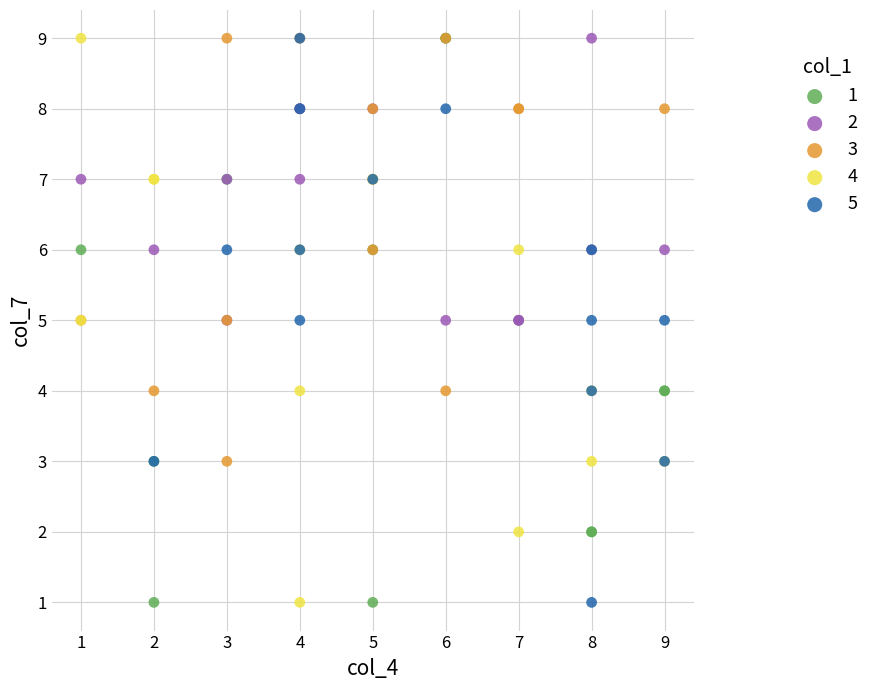

What are all the series names shown in the legend?

1, 2, 3, 4, 5